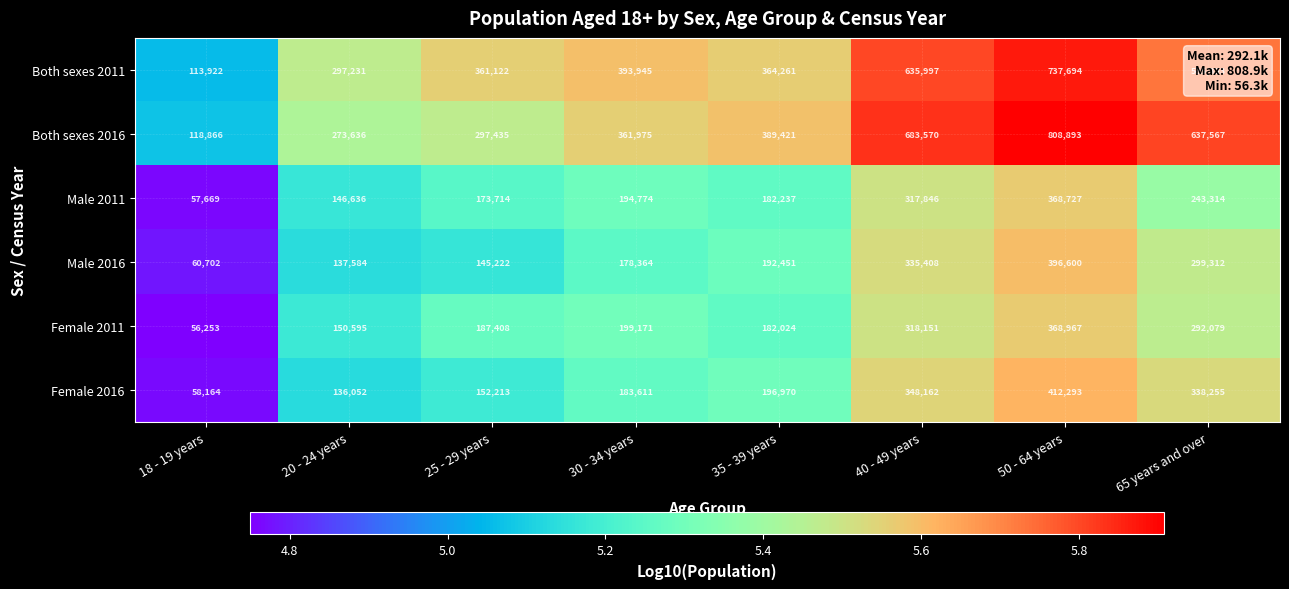

Which series has the widest spread of values?

Both sexes 2016